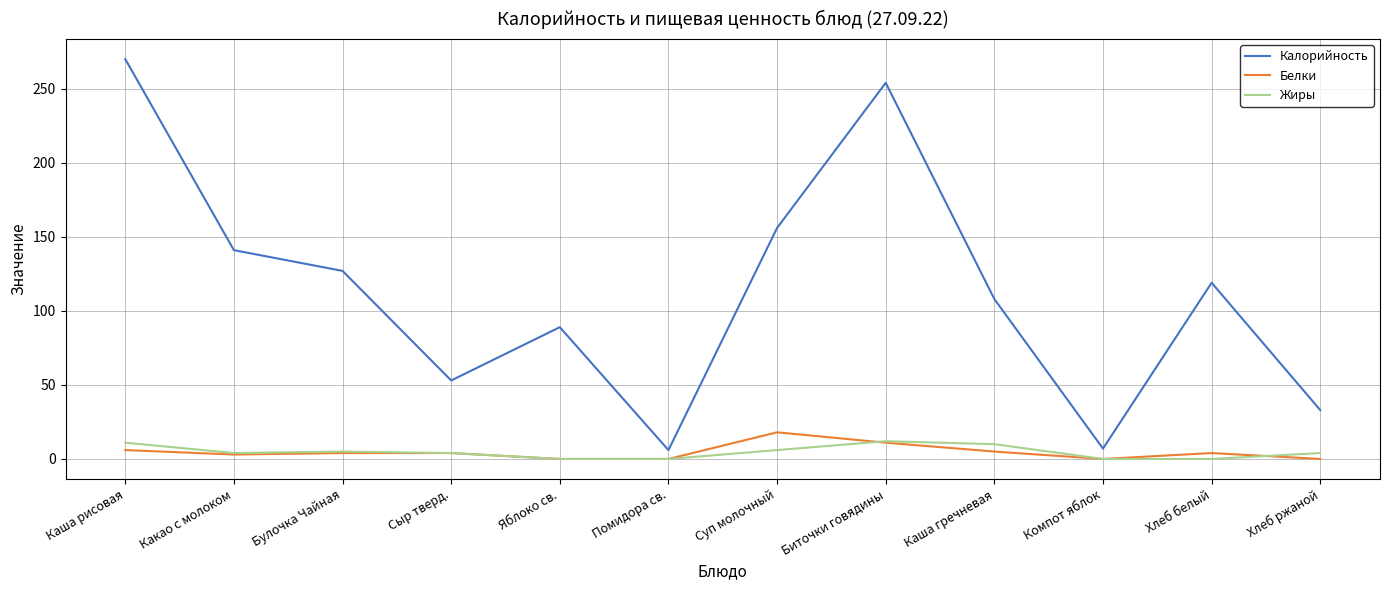

What position from the left is Хлеб ржаной?

12